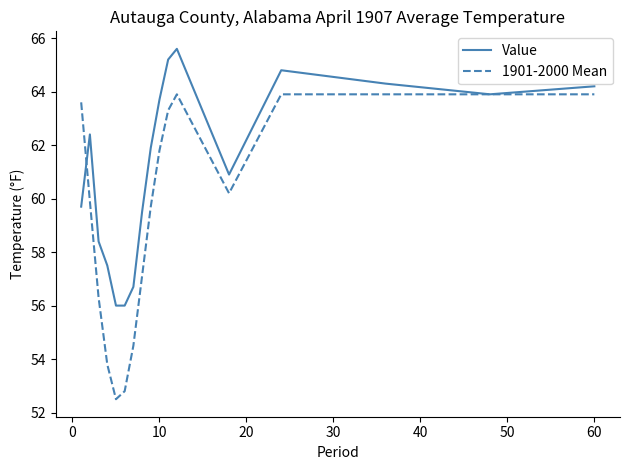

Which series has the widest spread of values?

1901-2000 Mean